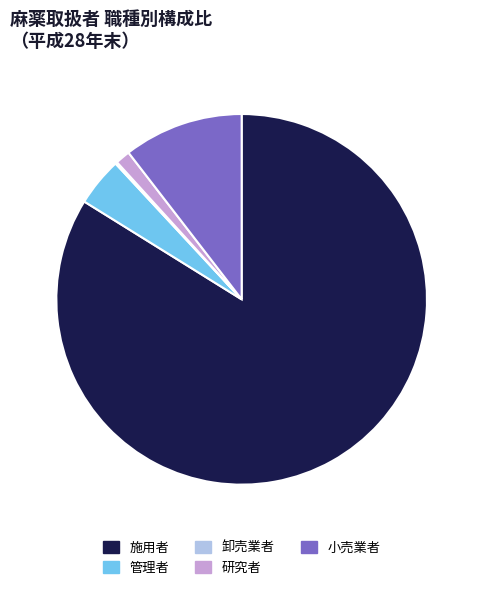

Which slice is the largest?

施用者